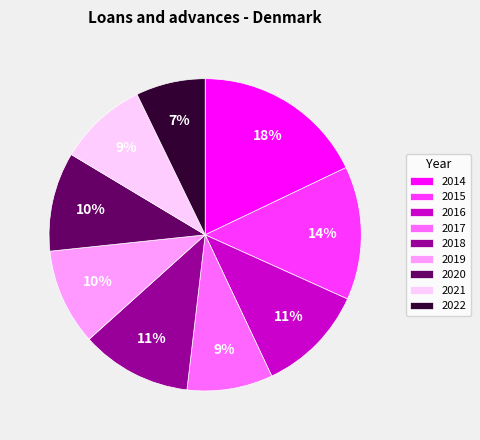

The 2015 slice represents 14% of the pie. True or false?

True